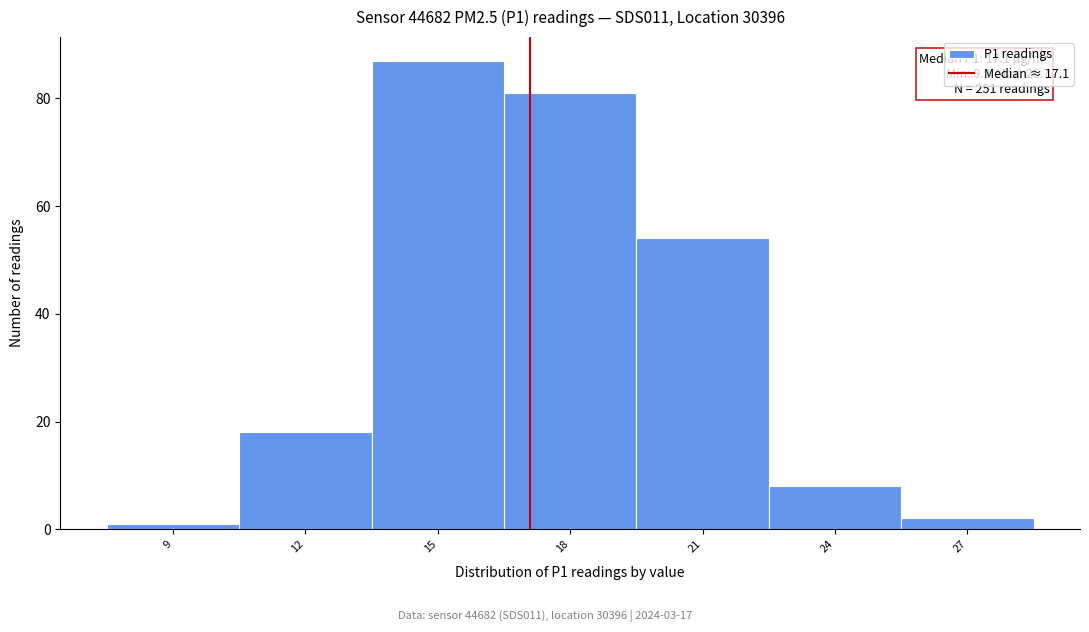

Over which range of the x-axis is the bar tallest?

13.5 to 16.5